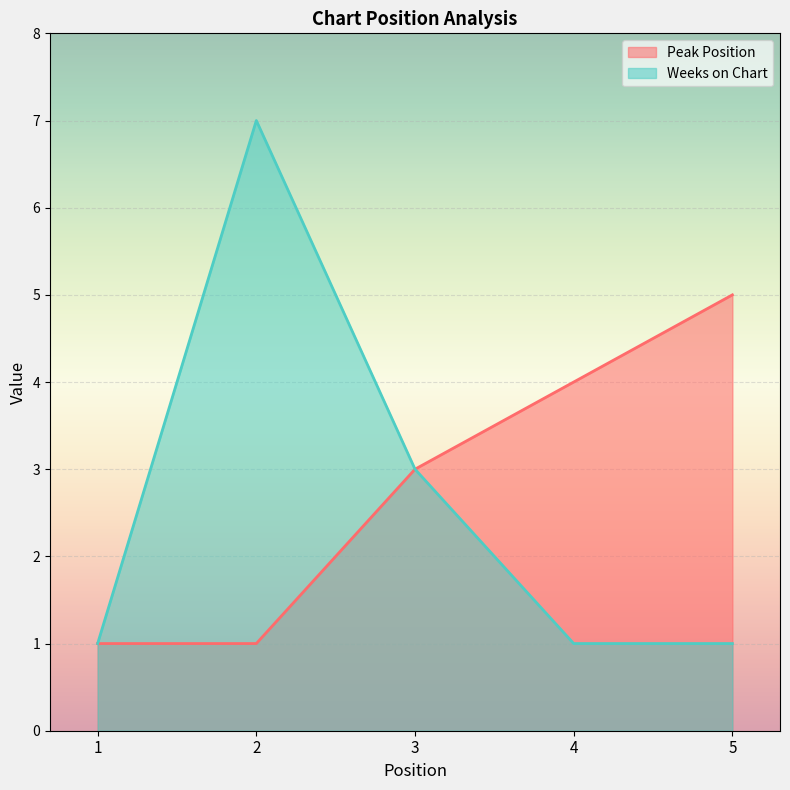

At which label does Weeks on Chart reach its minimum?

1